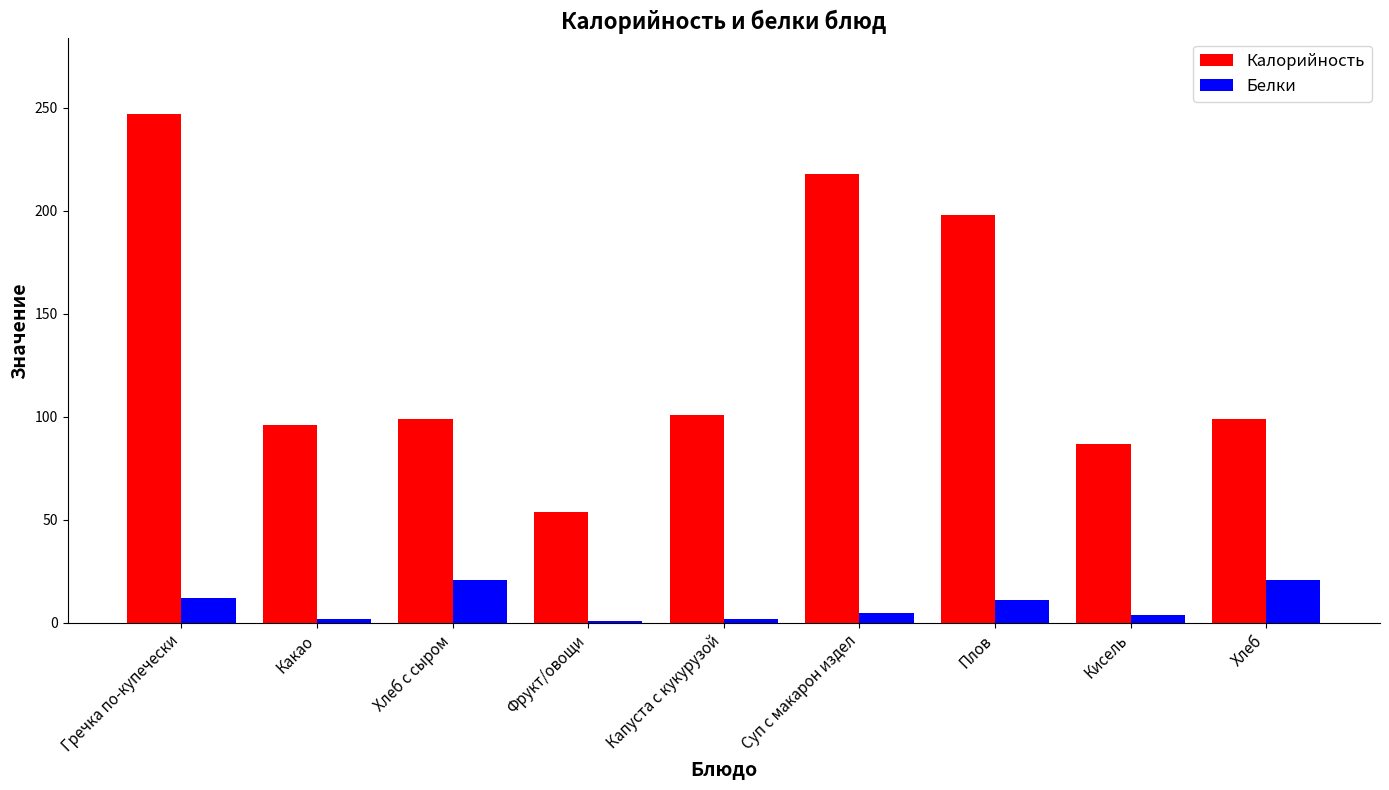

The Белки series shows 12 at Гречка по-купечески. True or false?

True